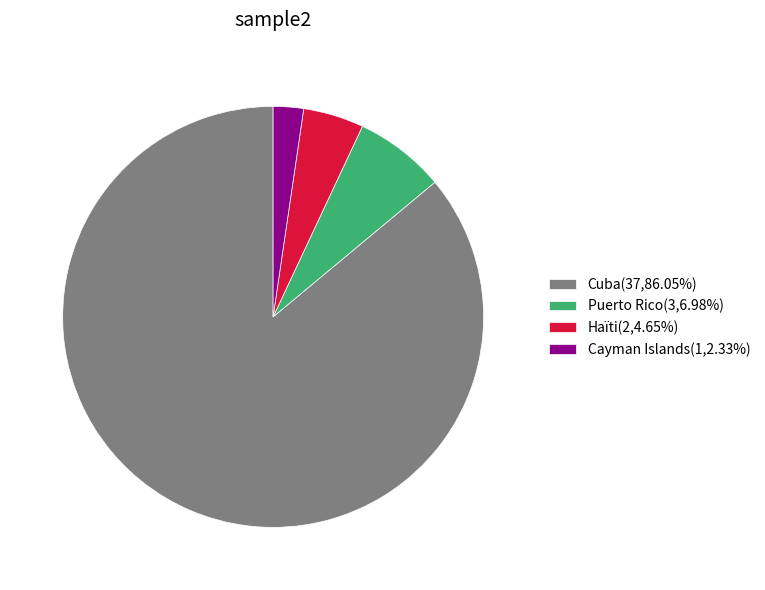

How many segments does this pie chart have?

4